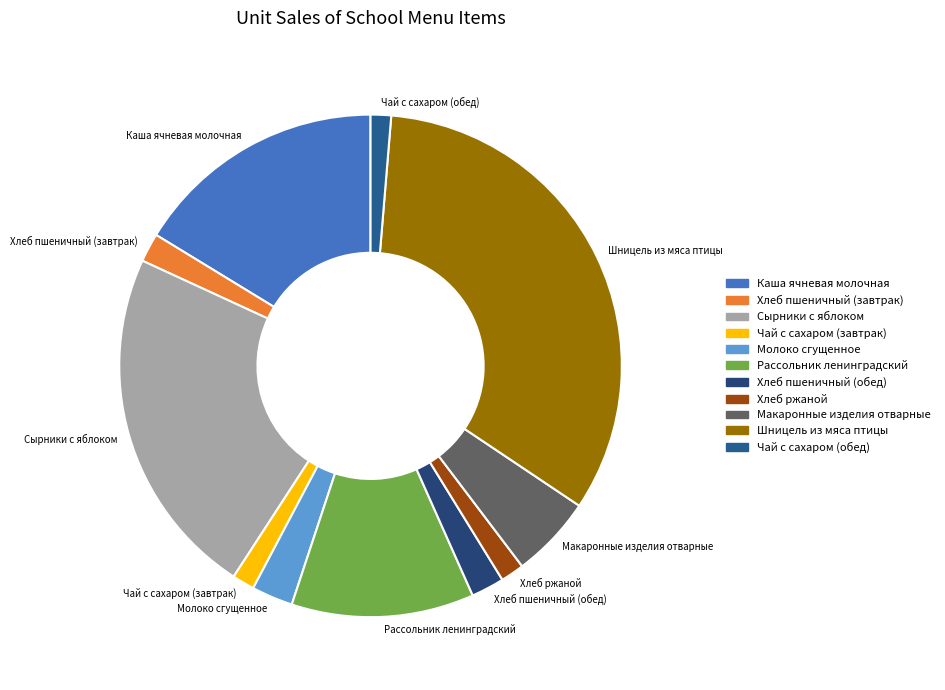

Combined, do Каша ячневая молочная and Хлеб пшеничный (завтрак) account for over 50%?

No